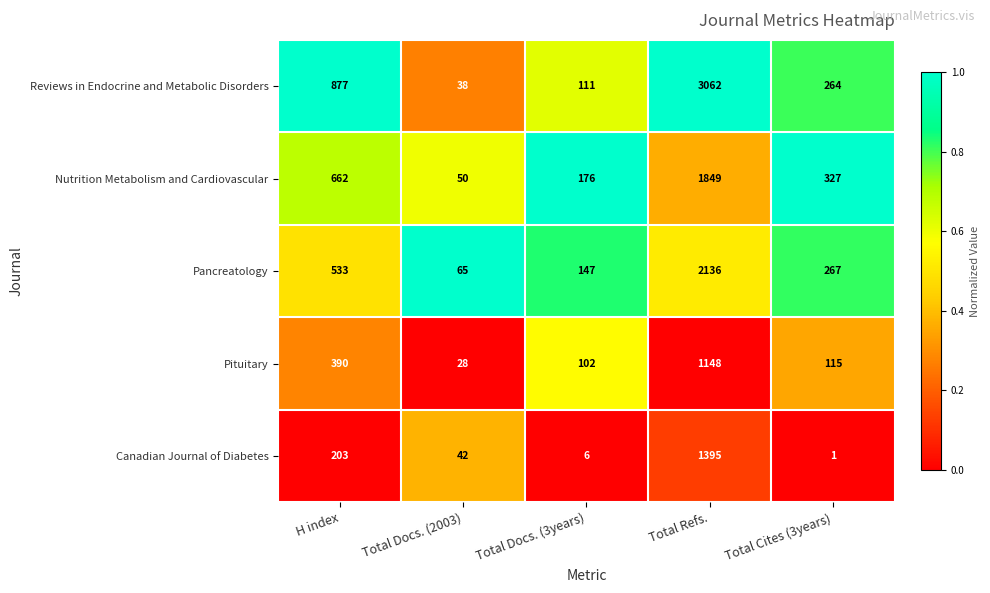

Where is Reviews in Endocrine and Metabolic Disorders nearest to the value 1550?

H index